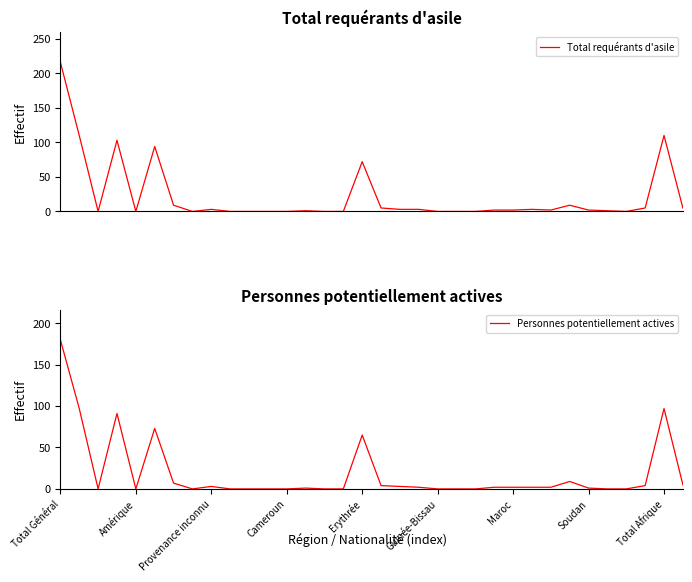

What is the sum of the Personnes potentiellement actives values at 21 and 31?

4